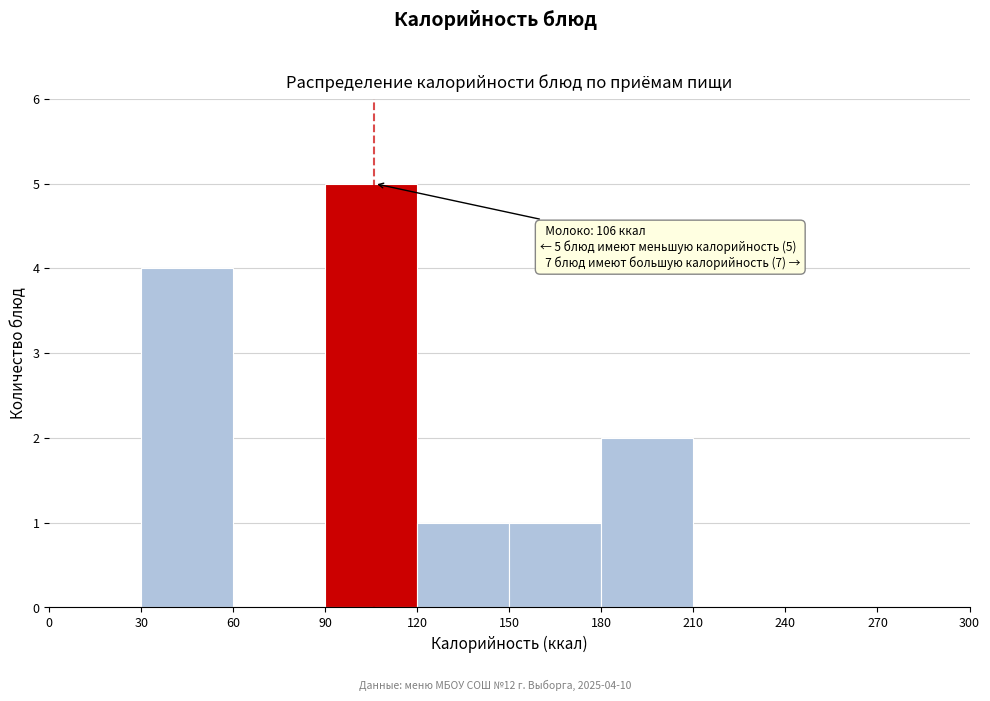

Over which range of the x-axis is the bar tallest?

90 to 120